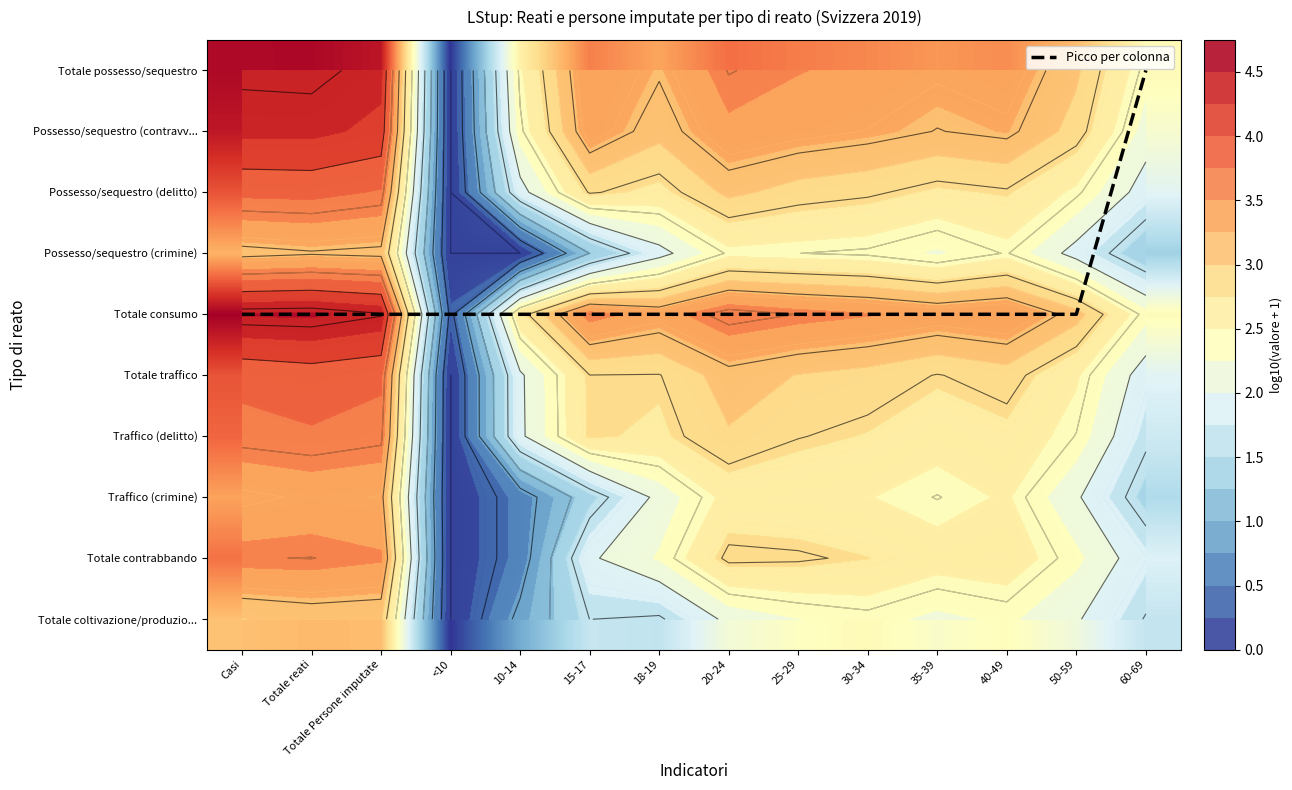

How many data points does each series have?

14